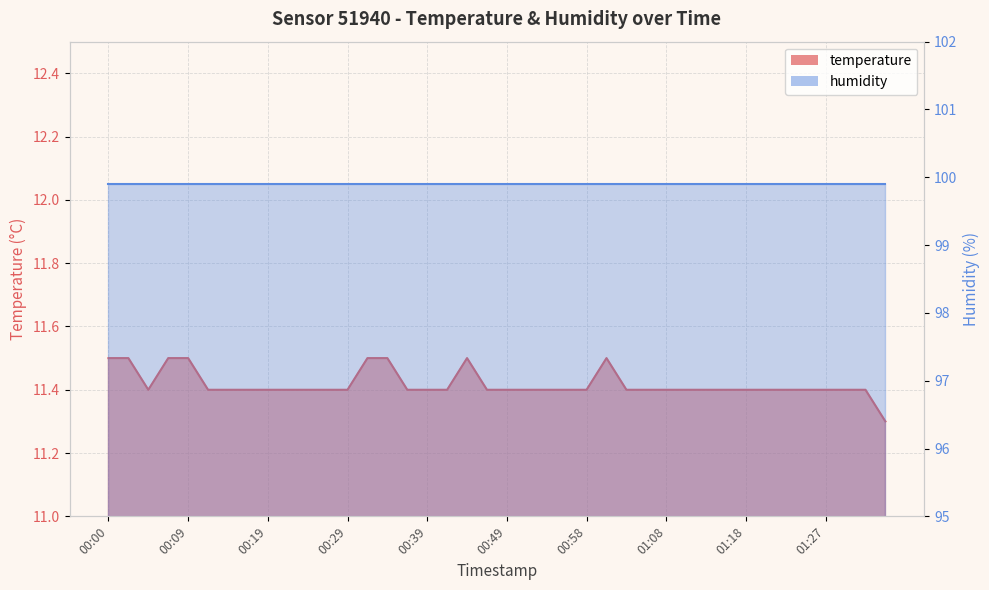

What position from the right is 00:29?

28